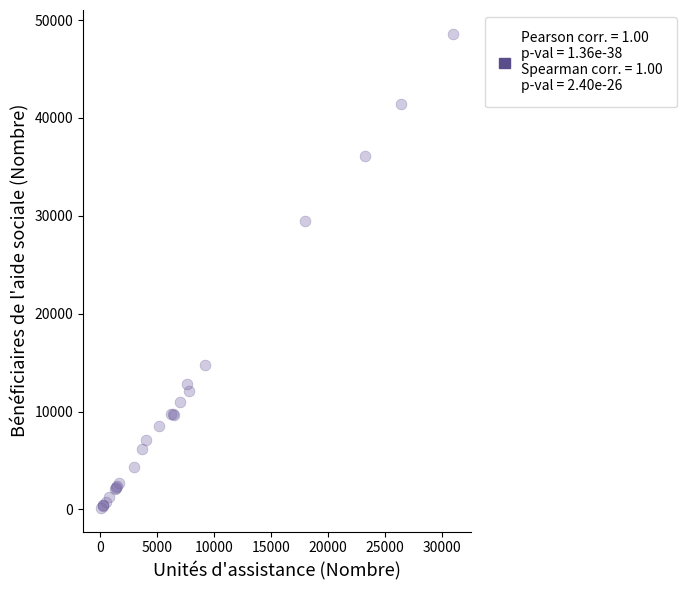

What Y value in the scatter plot is closest to 24387?

29438